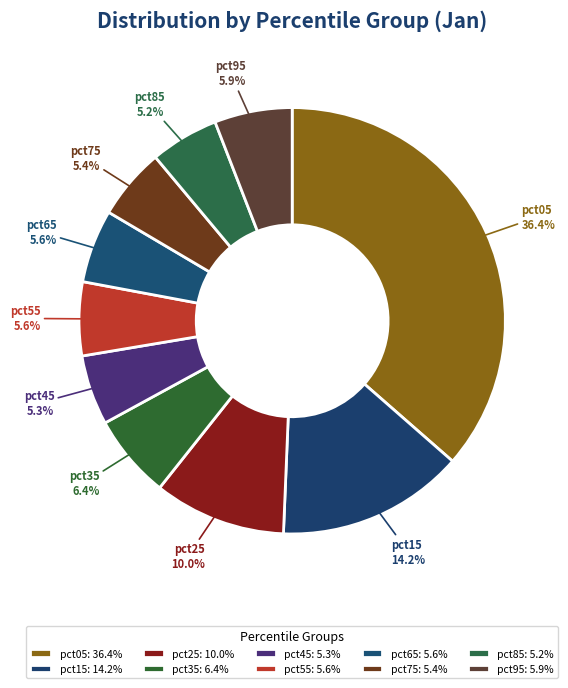

To the nearest percent, what is the difference between the pct85 and pct95 slice percentages?

1%